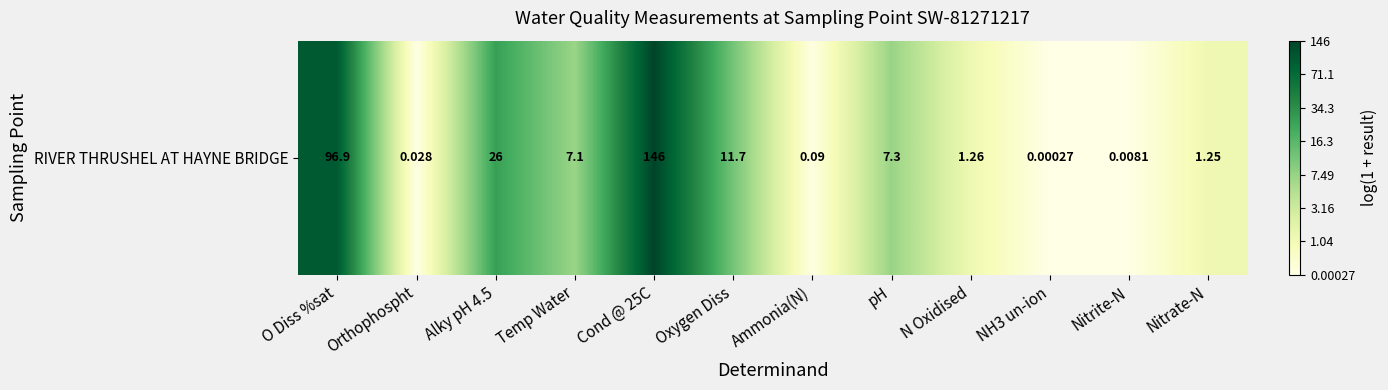

What is the change in value from Orthophospht to Oxygen Diss?

+2.5